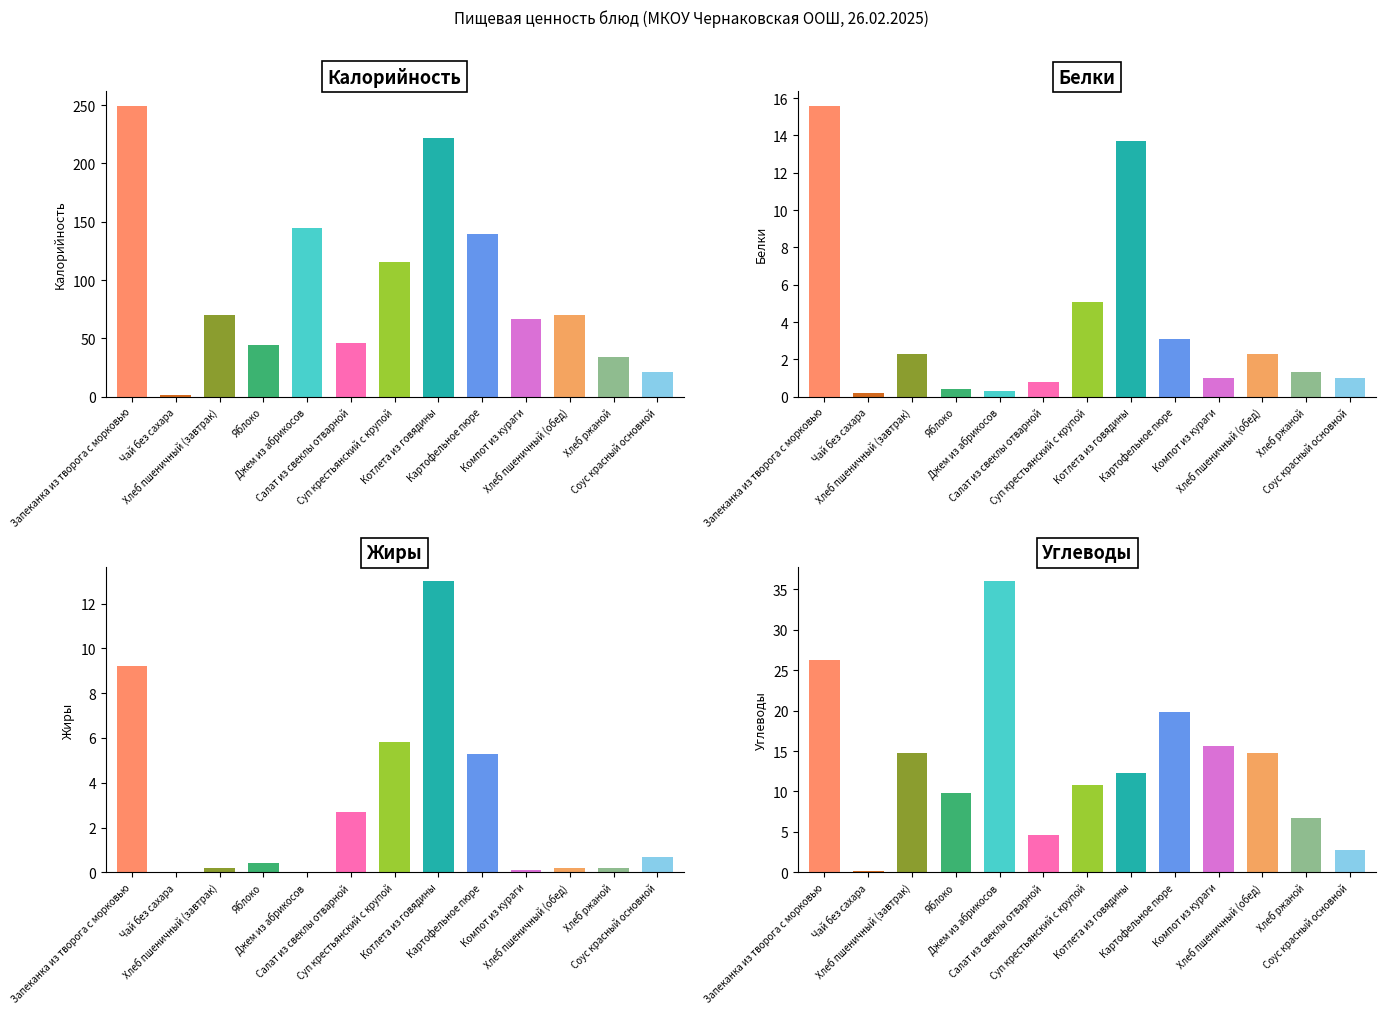

How many distinct data groups are displayed?

4